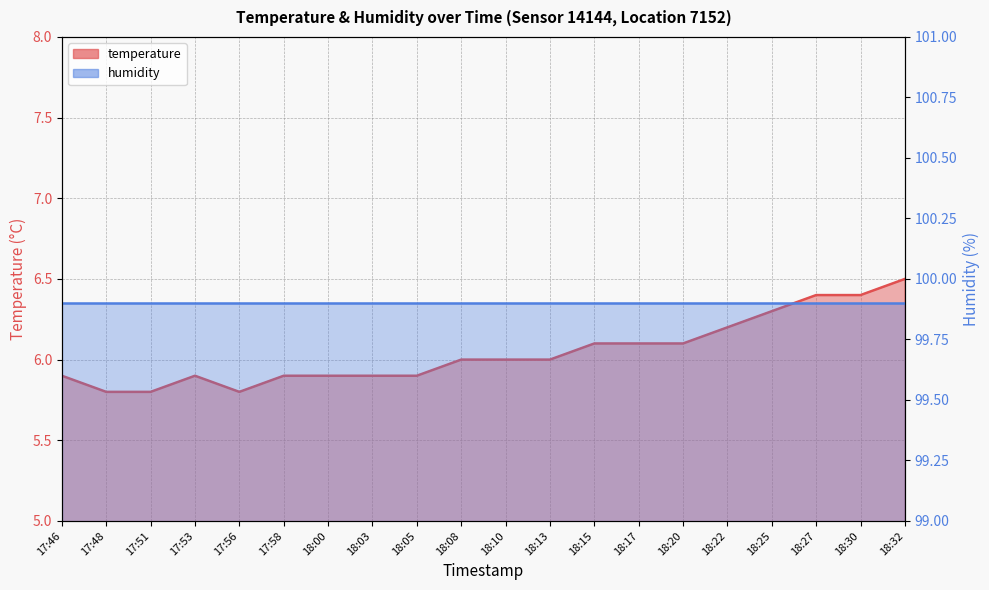

True or false: the data shows 2.8 at 18:15.

False